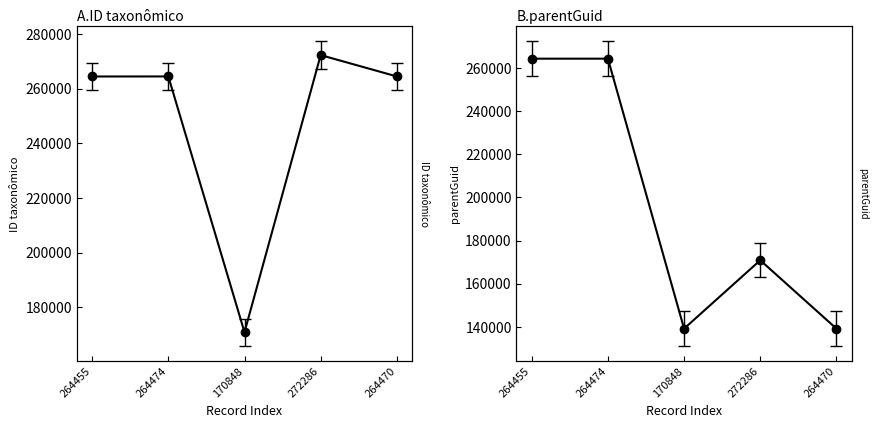

Reading right to left, extract all data points from this chart.

ID taxonômico: 264470=264470	272286=272286	170848=170848	264474=264474	264455=264455
parentGuid: 264470=139098	272286=170848	170848=139098	264474=264470	264455=264470